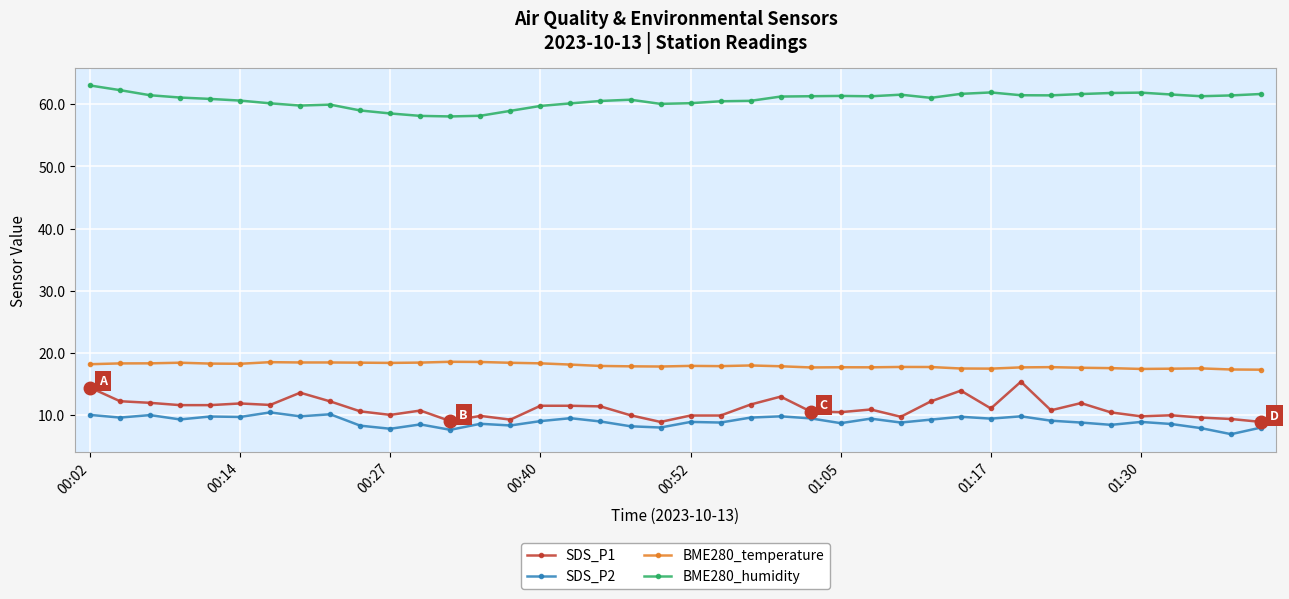

What is the maximum value shown in the chart?

63.0